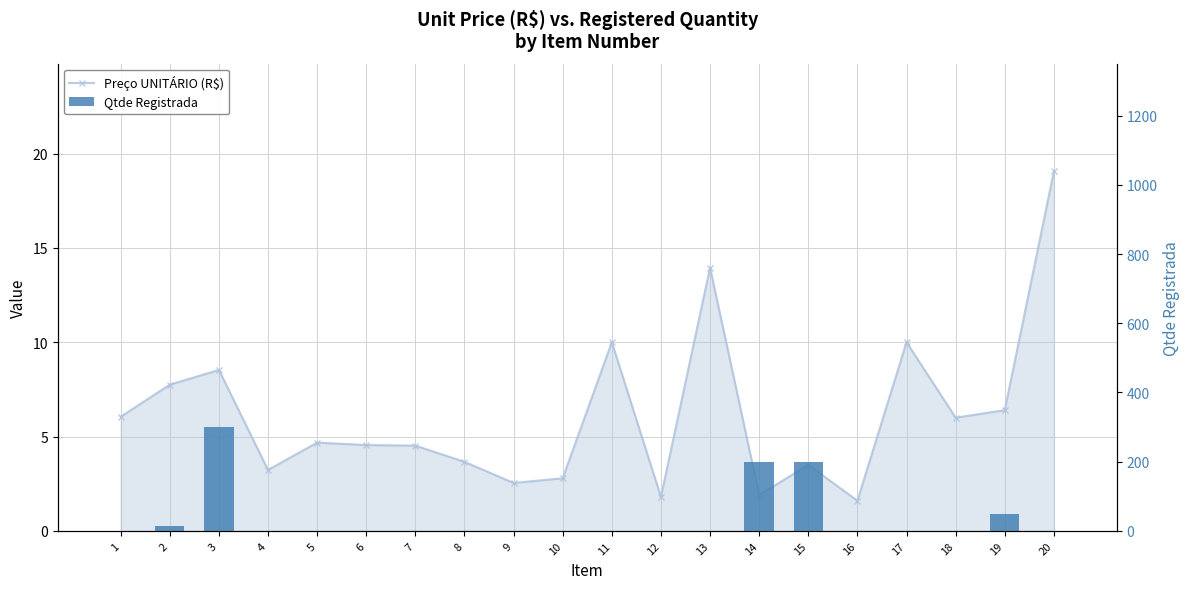

Is the value of Qtde Registrada at 3 greater than the value of Preço UNITÁRIO (R$) at 15?

Yes